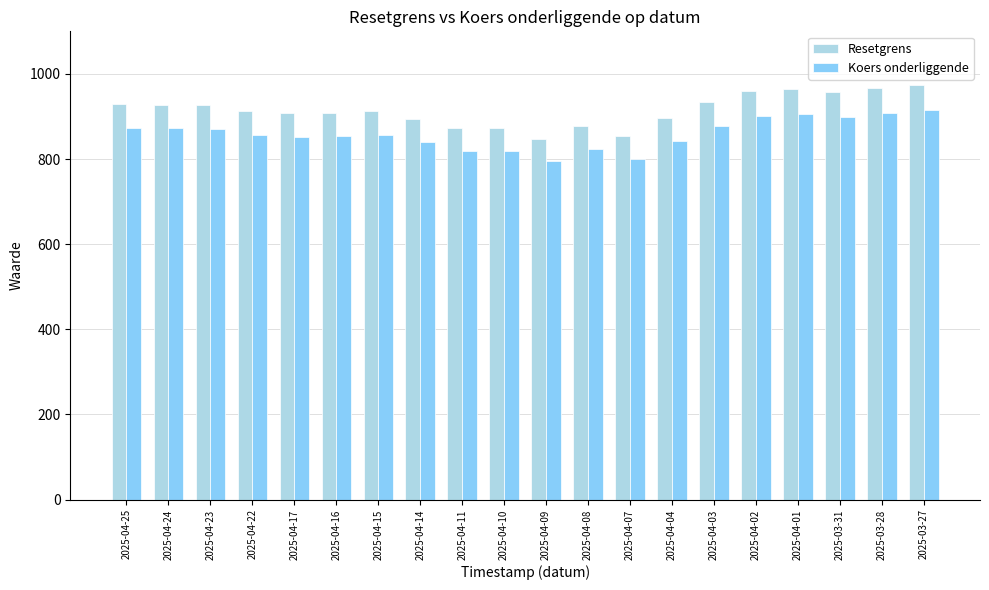

At 2025-04-04, list the series in order from largest to smallest.

Resetgrens, Koers onderliggende